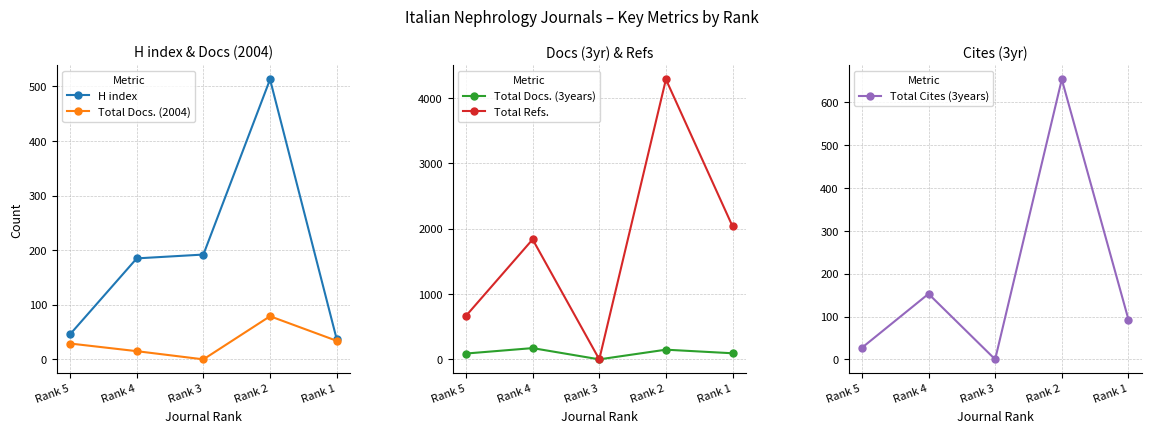

What is the difference between the highest and lowest values at Rank 1?

2000